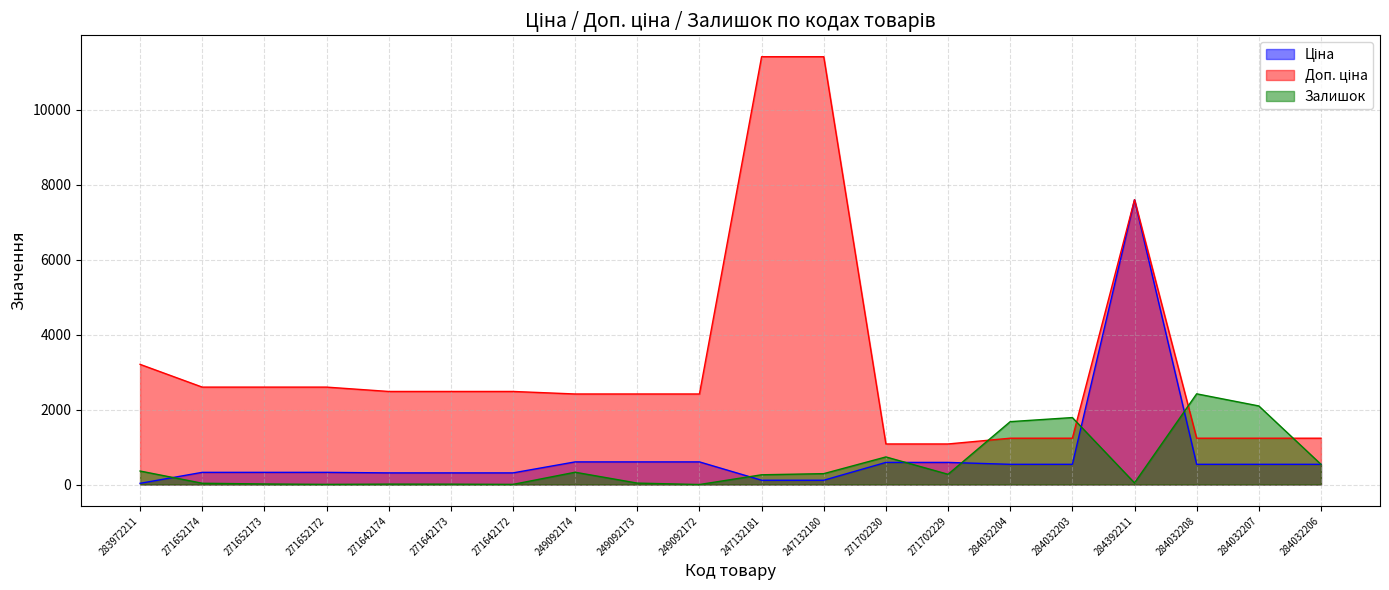

How many data points does each series have?

20